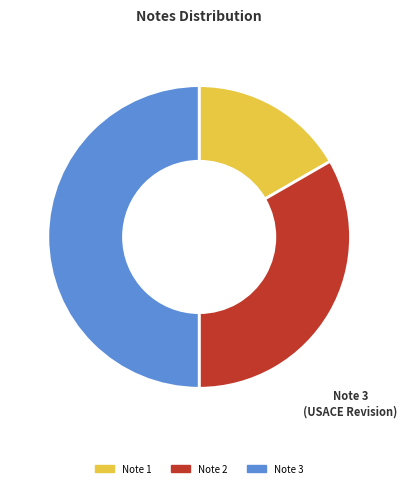

Combined, do Note 3 and Note 1 account for over 50%?

Yes